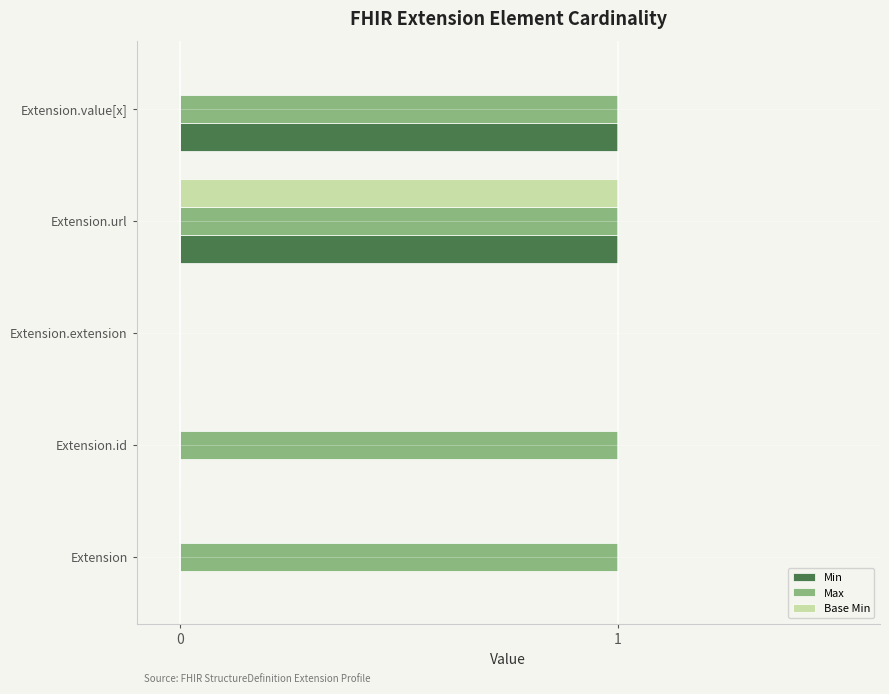

Which series changed the most between Extension and Extension.value[x]?

Min